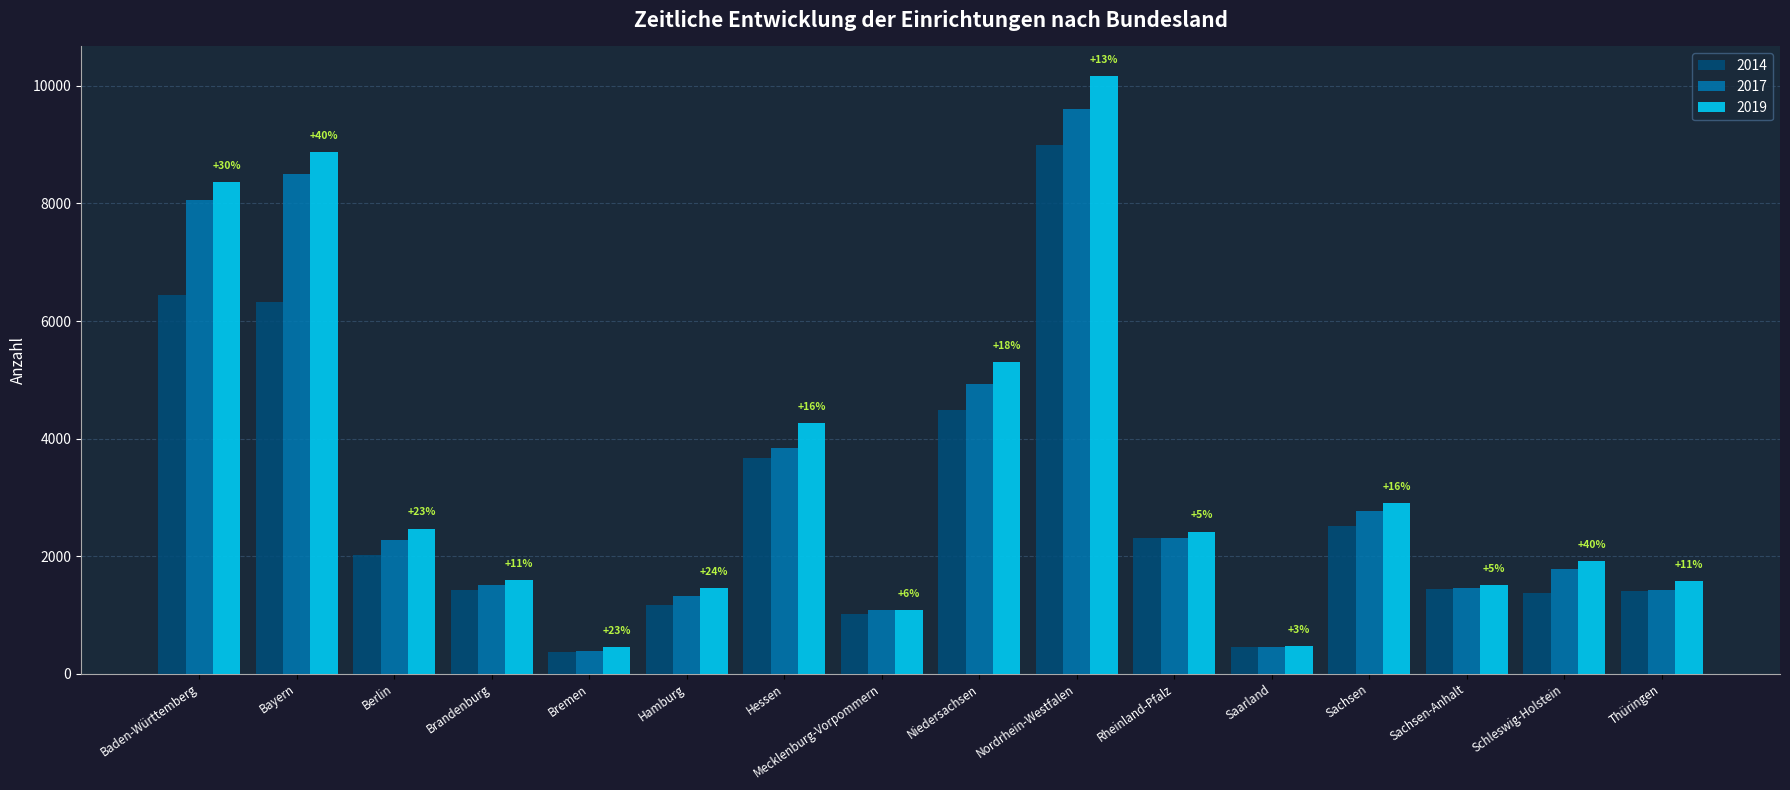

At which label does 2019 reach its peak?

Nordrhein-Westfalen